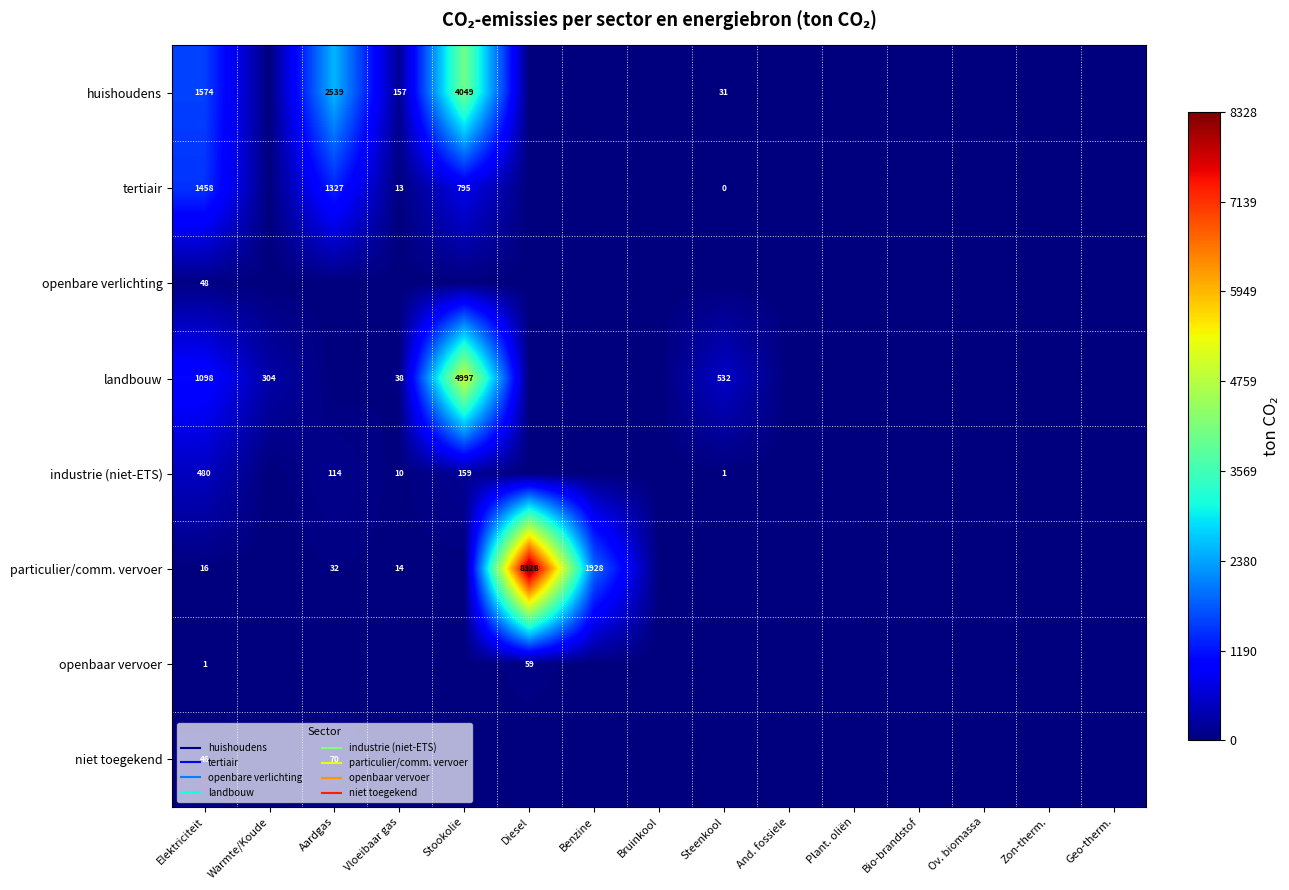

At which label does huishoudens reach its peak?

Stookolie